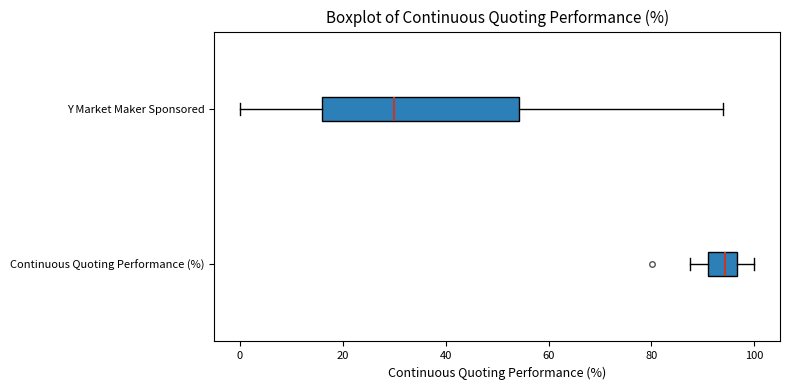

Where does the left whisker of the box for Y Market Maker Sponsored end on the x-axis? The values are not printed on the chart, so give them approximately, as read against the axis.

0